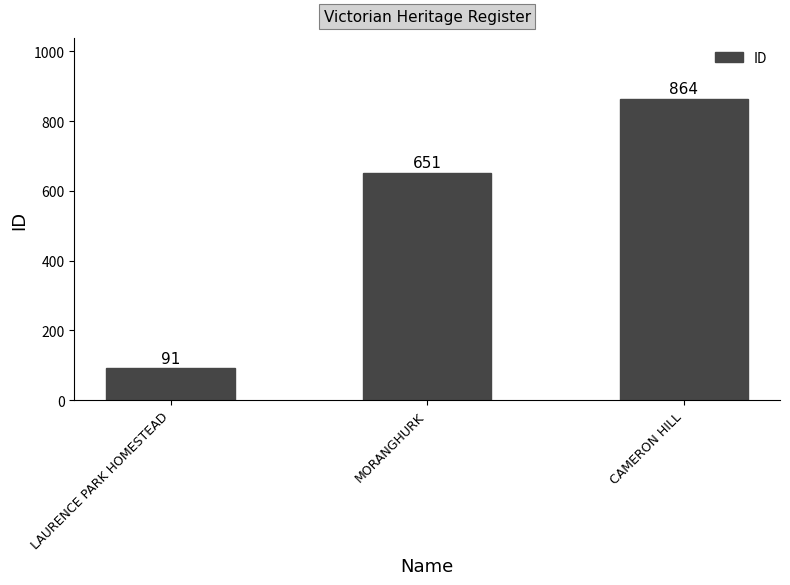

What position from the left is CAMERON HILL?

3